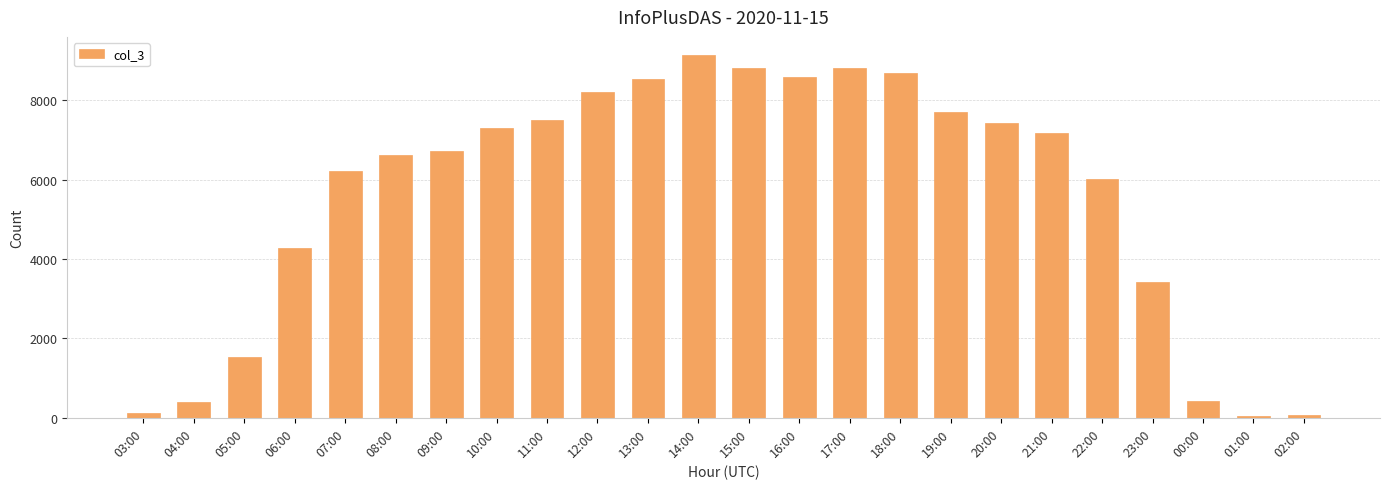

What is the sum of the values at 16:00 and 21:00?

15753